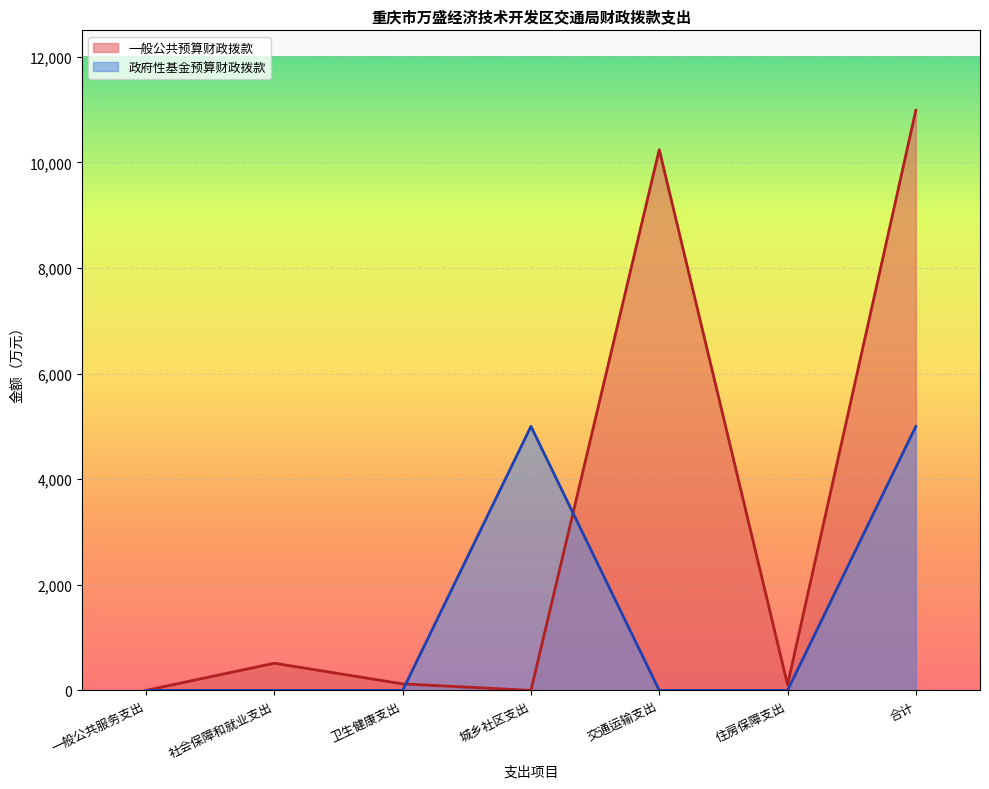

Rank the series by their maximum value, from lowest to highest.

政府性基金预算财政拨款, 一般公共预算财政拨款